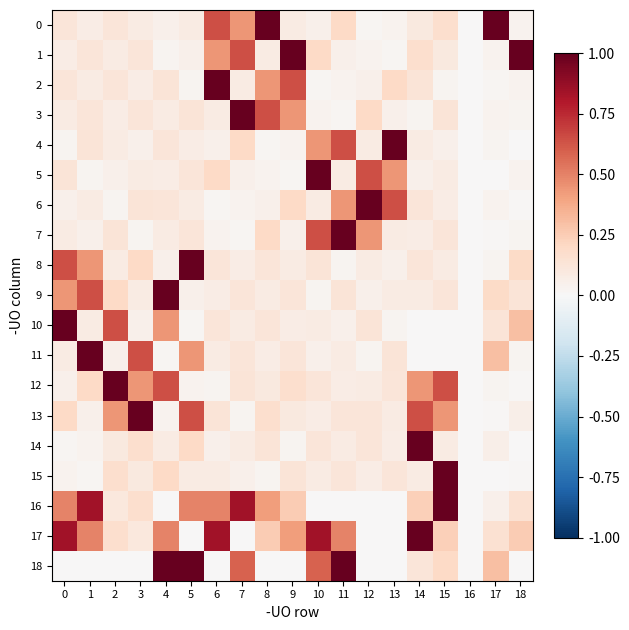

Which label corresponds to the smallest value in the chart?

16